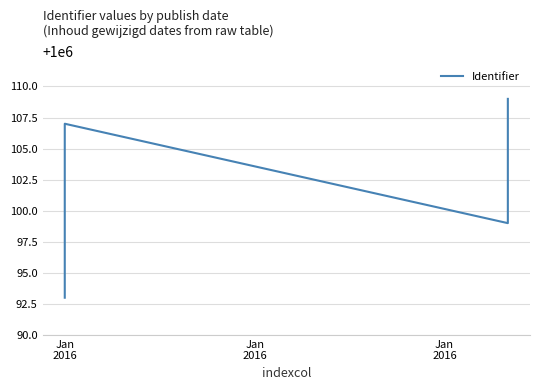

Does the chart have visible grid lines?

Yes